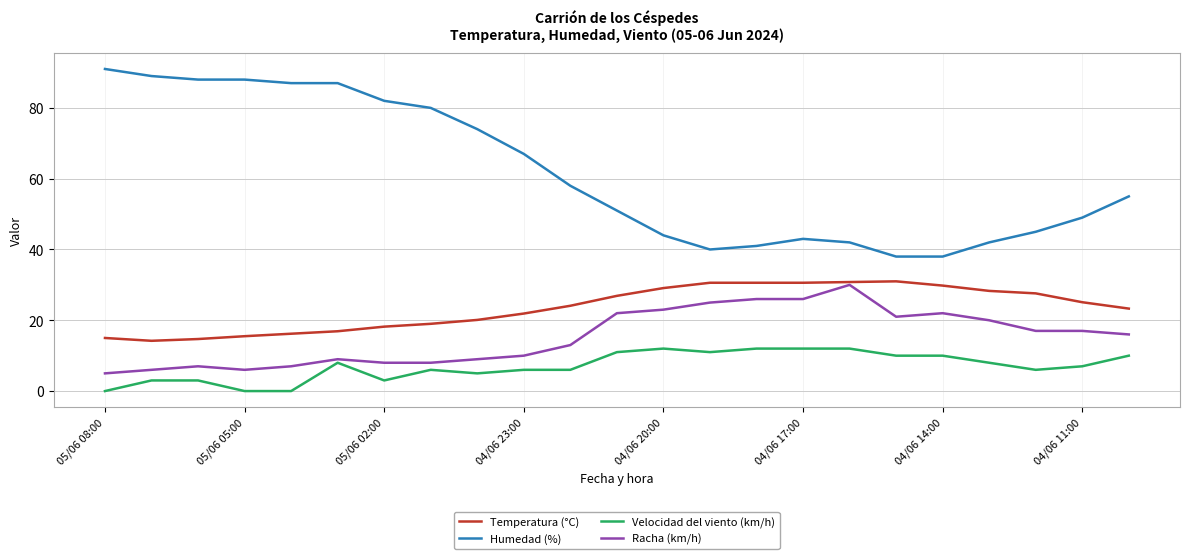

Which series has the largest range (max minus min)?

Humedad (%)